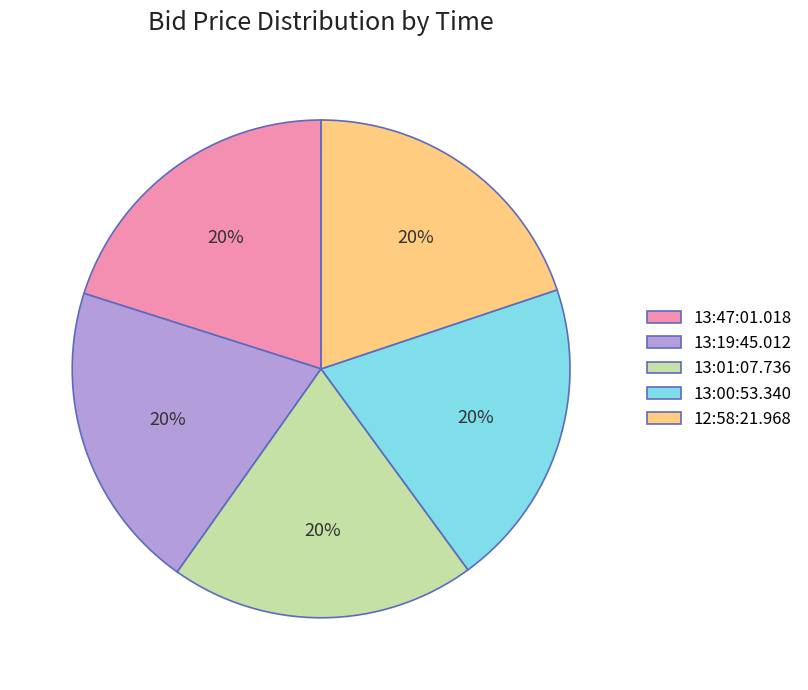

How many segments does this pie chart have?

5